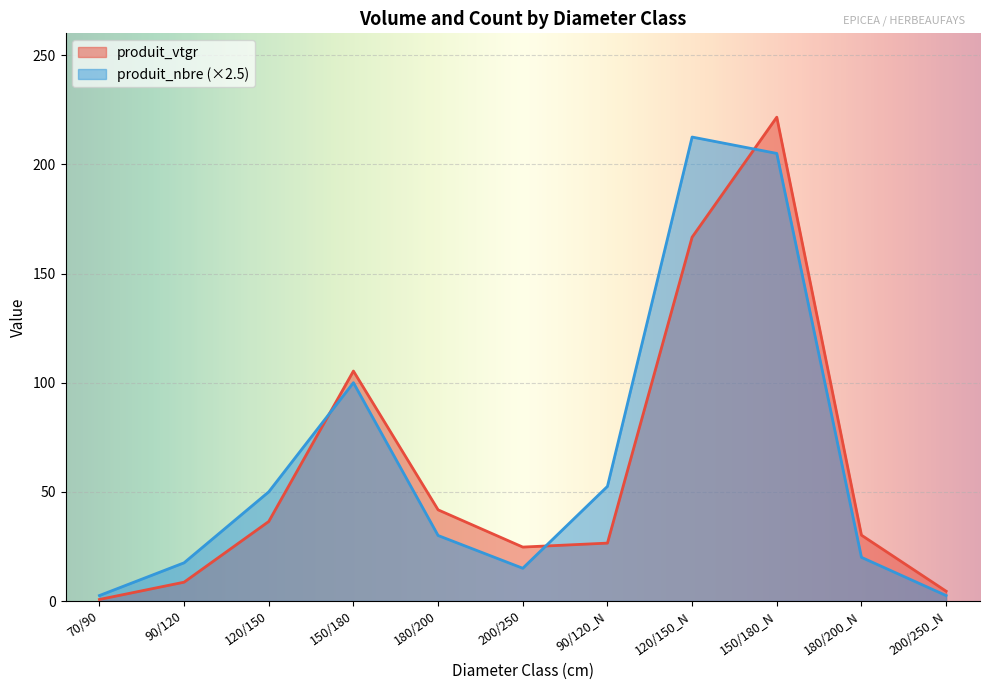

Is the value of produit_vtgr at 120/150 greater than the value of produit_nbre at 200/250?

Yes